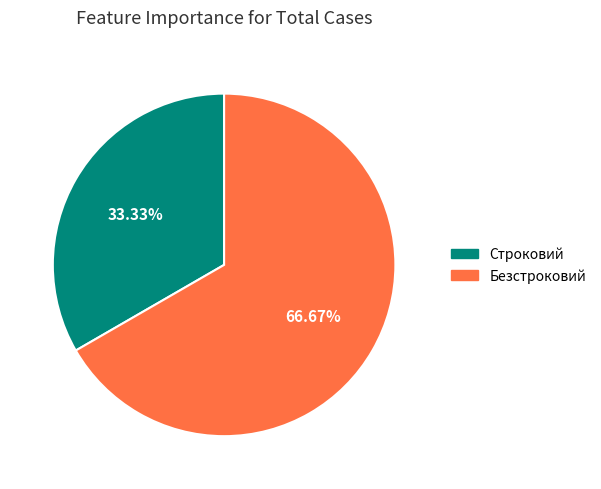

Is Строковий the majority of the pie?

No